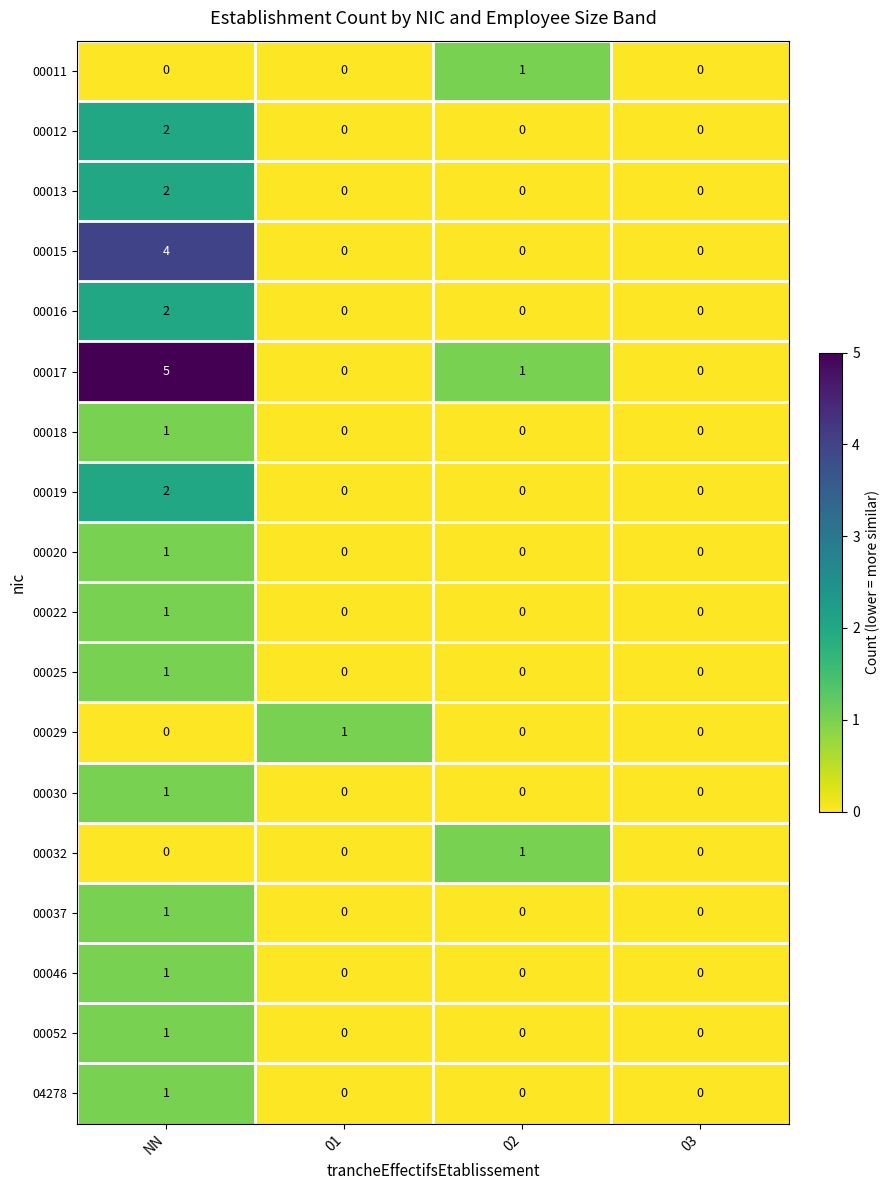

At which category is the sum across all series the highest?

NN